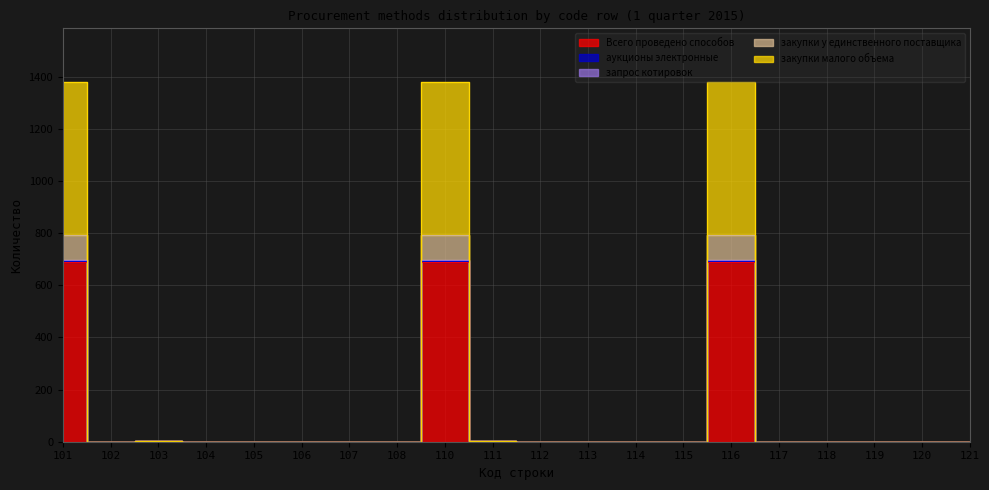

Between 117 and 107, which is larger?

117